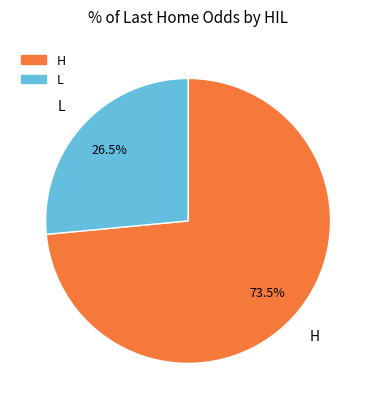

Is there a majority slice in this chart?

Yes